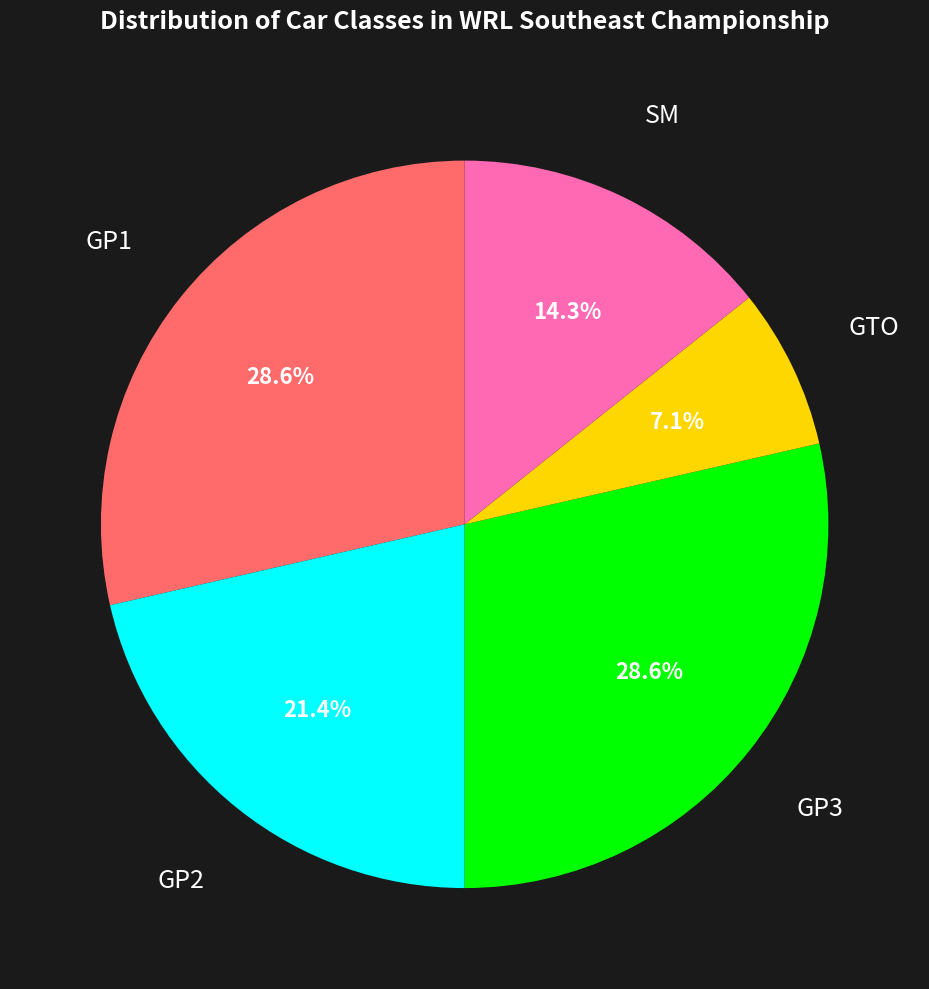

To the nearest percent, what is the difference between the GP2 and GP3 slice percentages?

7%